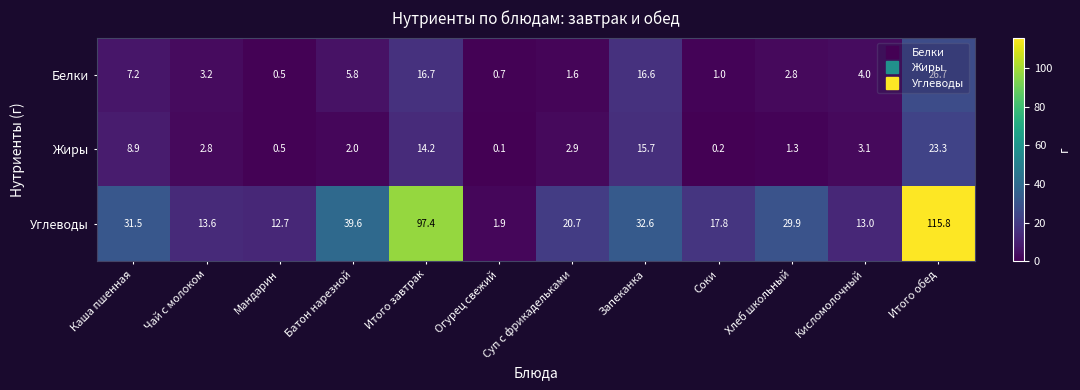

At which label is Углеводы closest to 58?

Батон нарезной